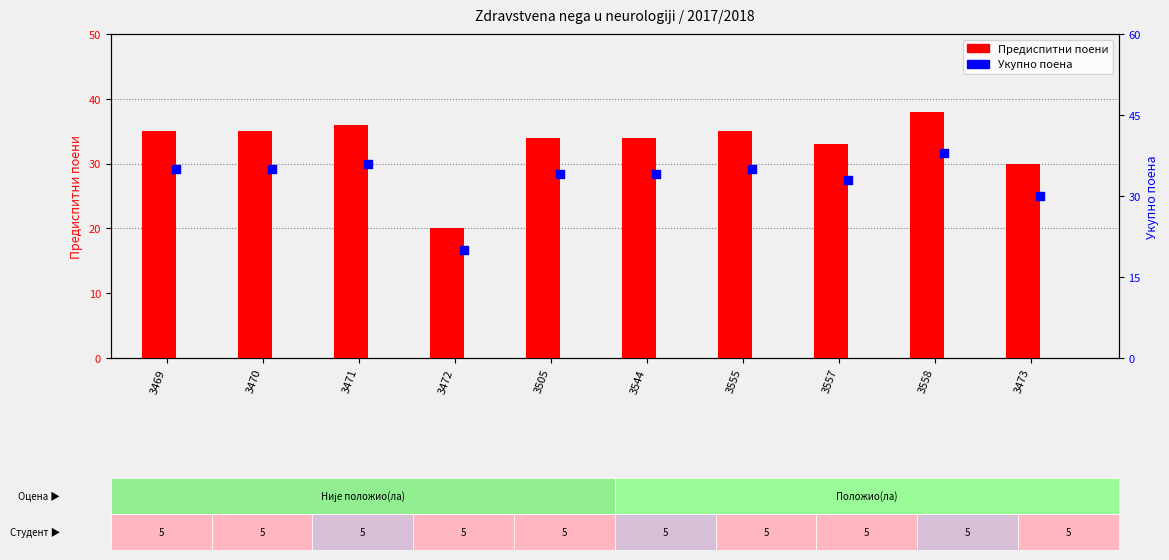

Which series has the largest total across all categories?

Предиспитни поени